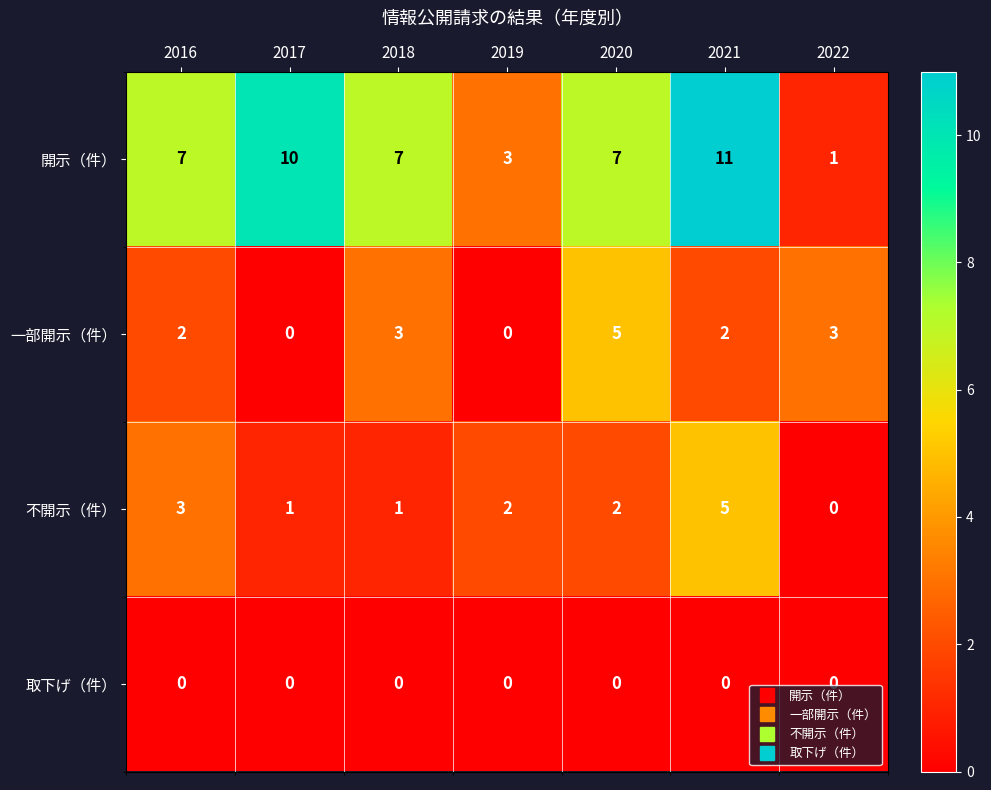

How many distinct data groups are displayed?

4